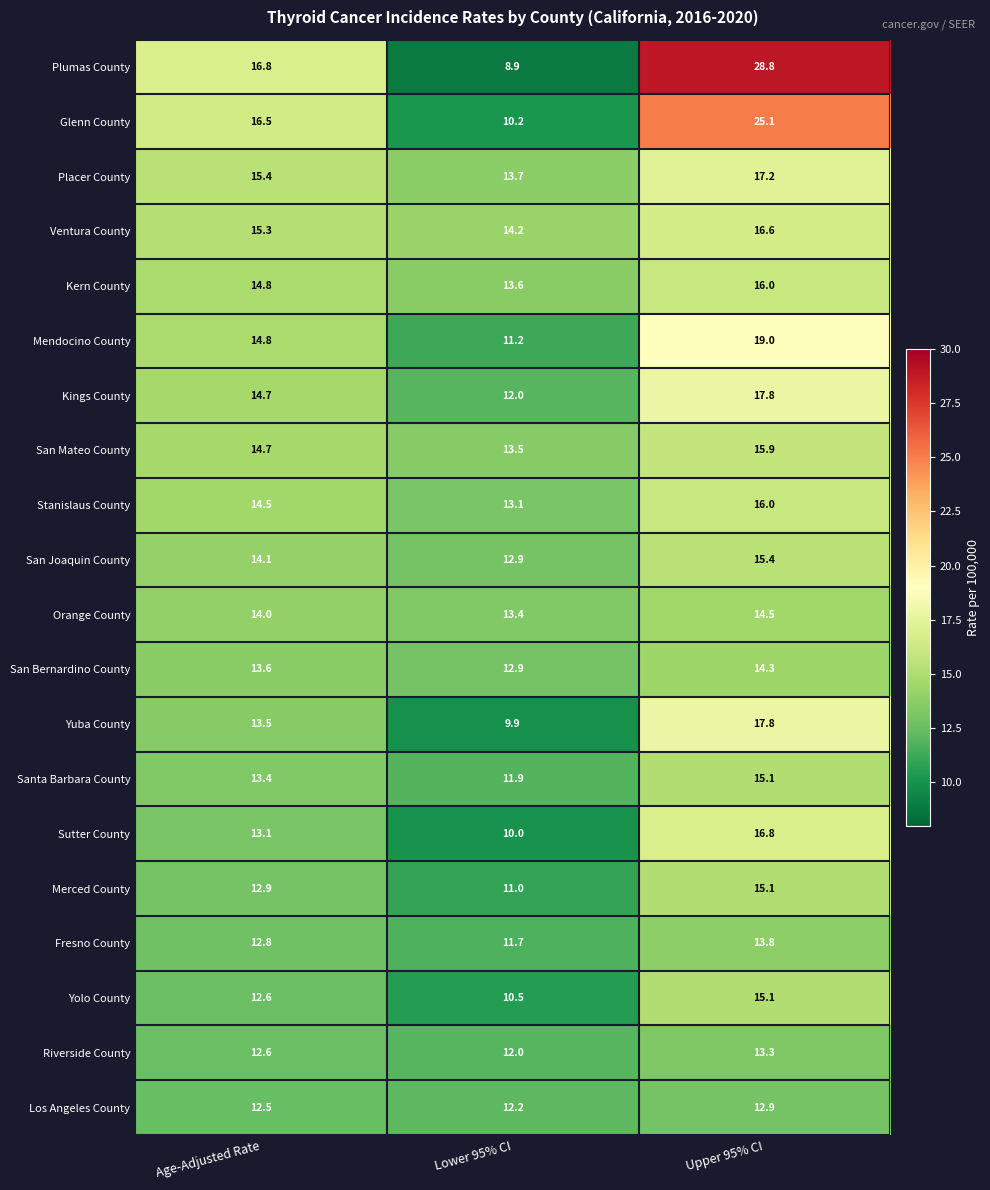

Which category has the highest value across all series?

Upper 95% CI